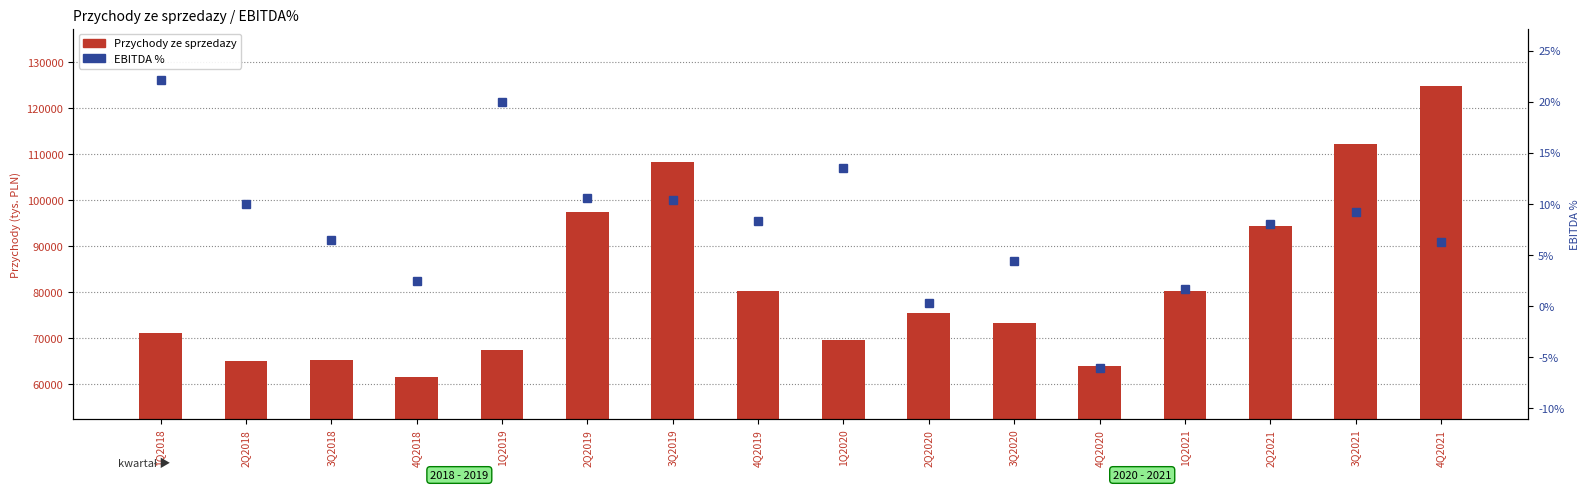

What value does the EBITDA % series have at 2Q2020?

0.3